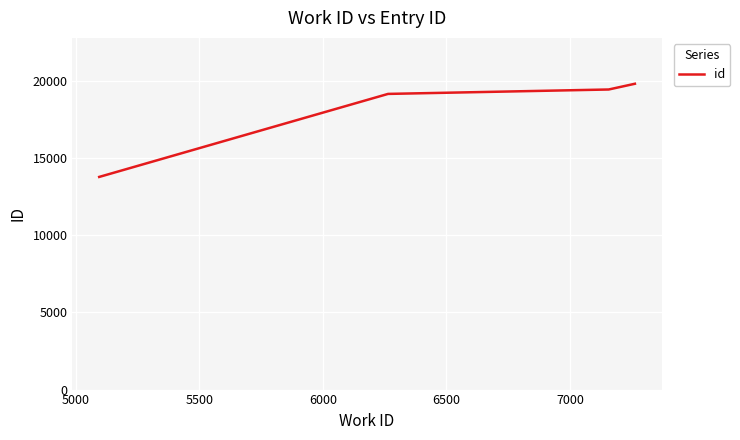

What is the greatest value displayed?

19797